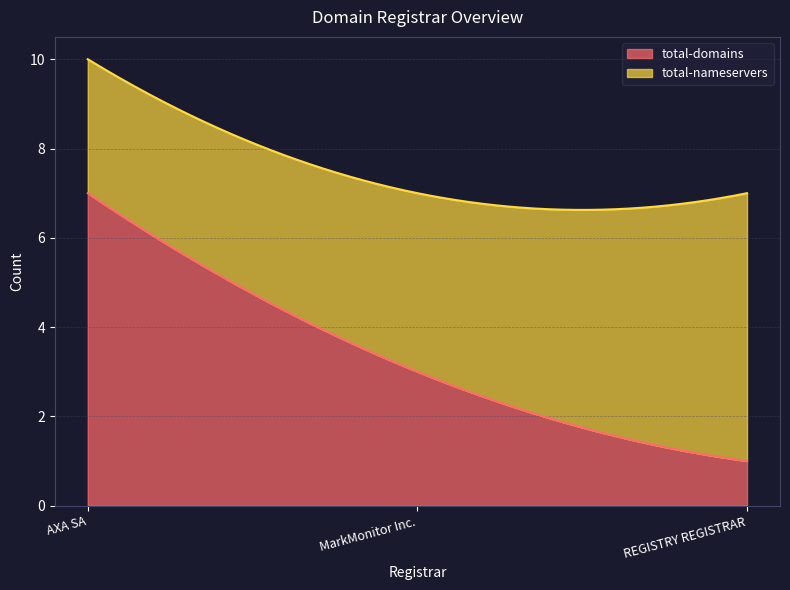

Count the number of categories in the chart.

3